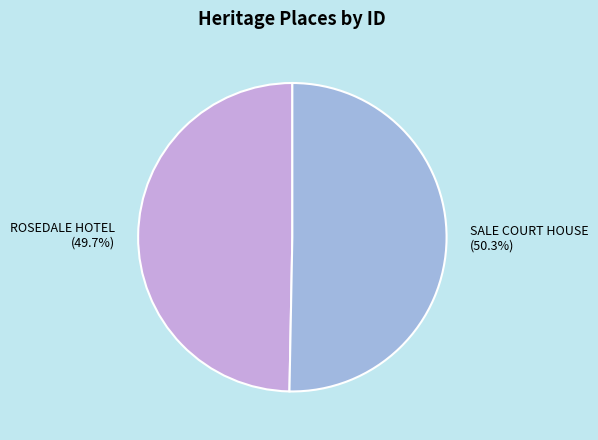

Which has a higher value, ROSEDALE HOTEL or SALE COURT HOUSE?

SALE COURT HOUSE